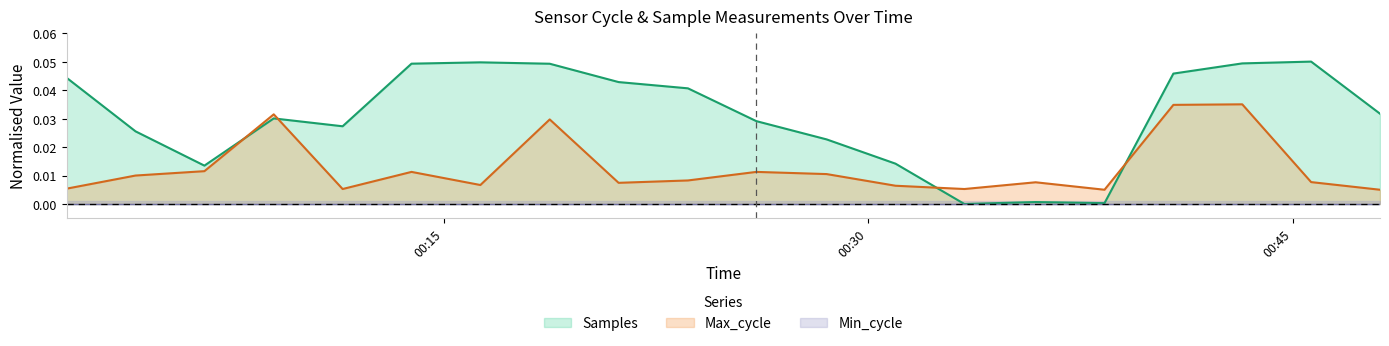

Is the value of Max_cycle at 2023/05/24 00:13:52 greater than the value of Samples at 2023/05/24 00:06:33?

No